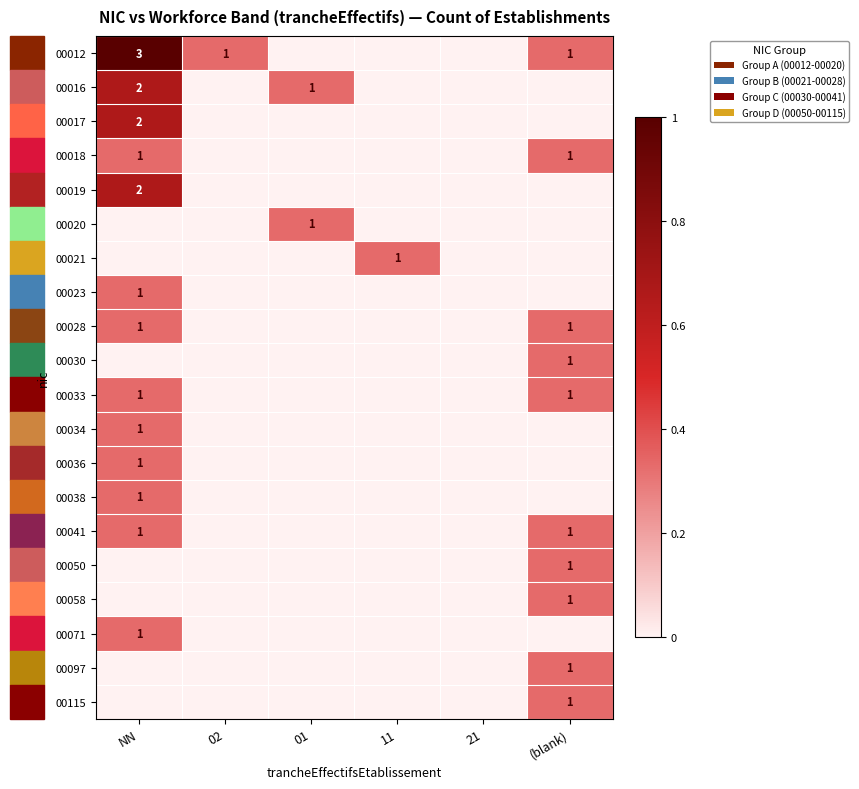

The value of 00038 at NN is 1. True or false?

True